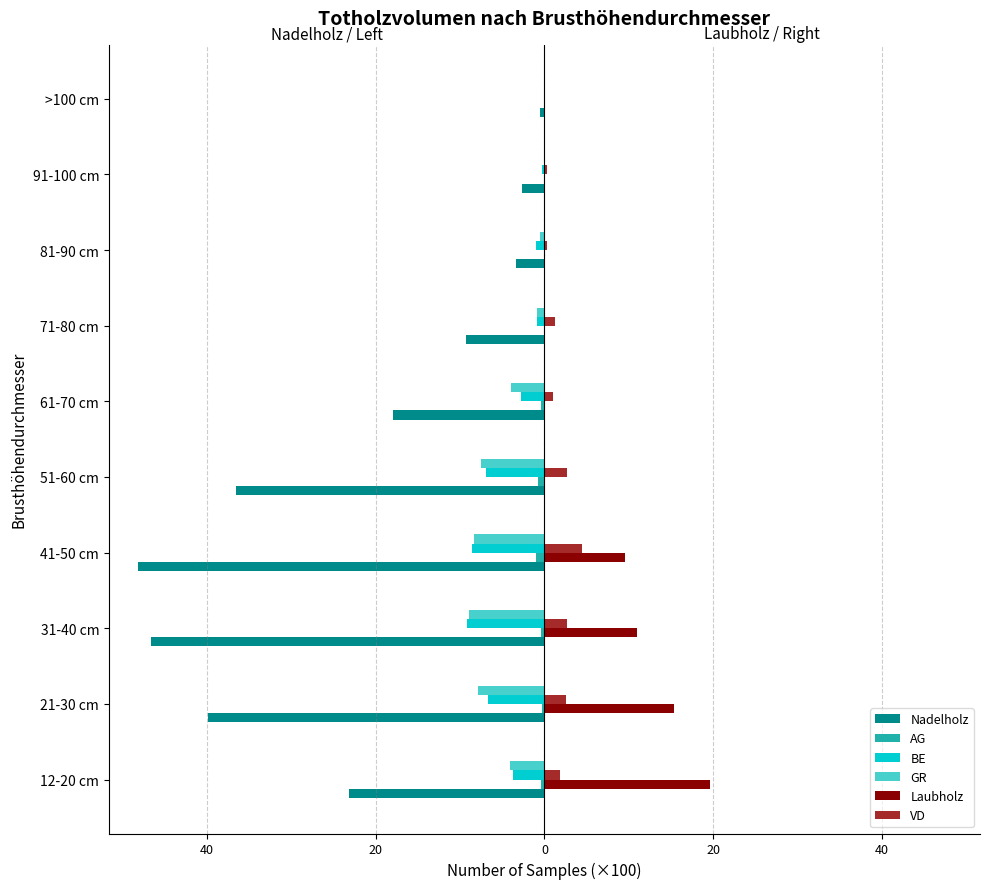

Which series has the widest spread of values?

Nadelholz